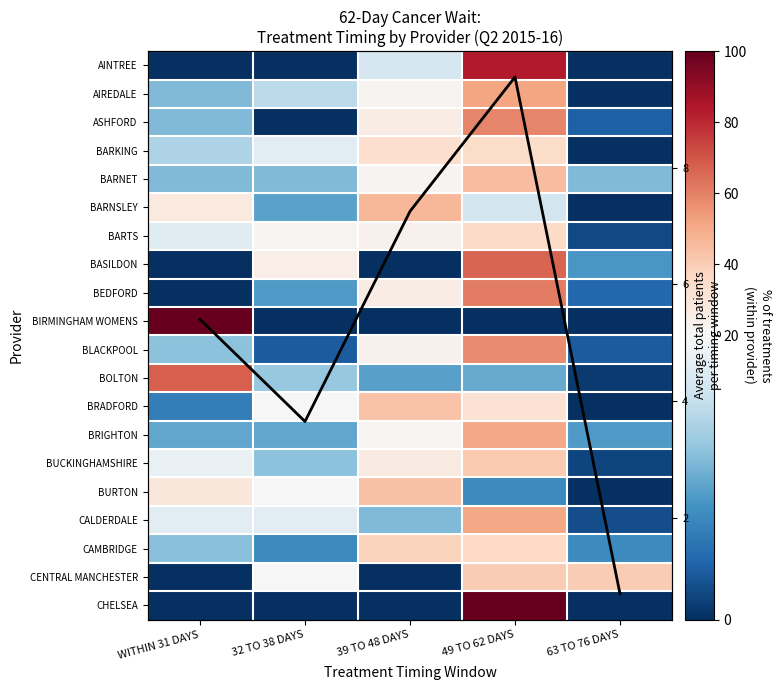

Is it true that BASILDON equals 111.8 at 49 TO 62 DAYS?

False